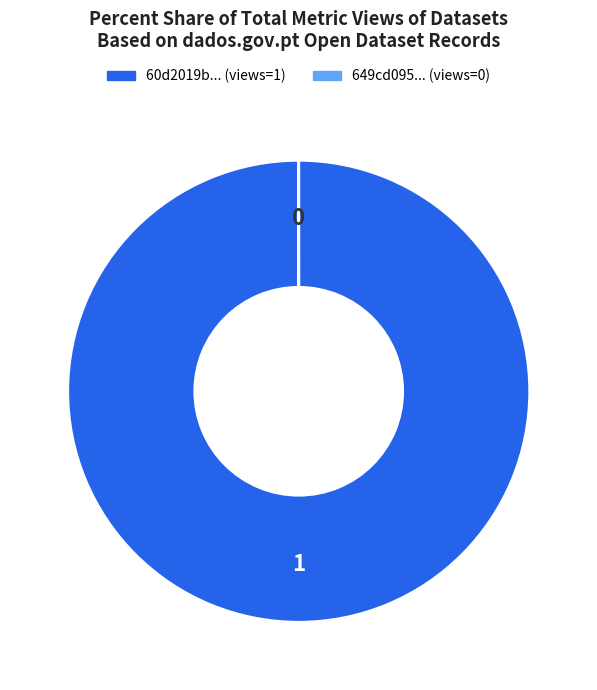

What is the largest slice in the pie chart?

60d2019b... (views=1)